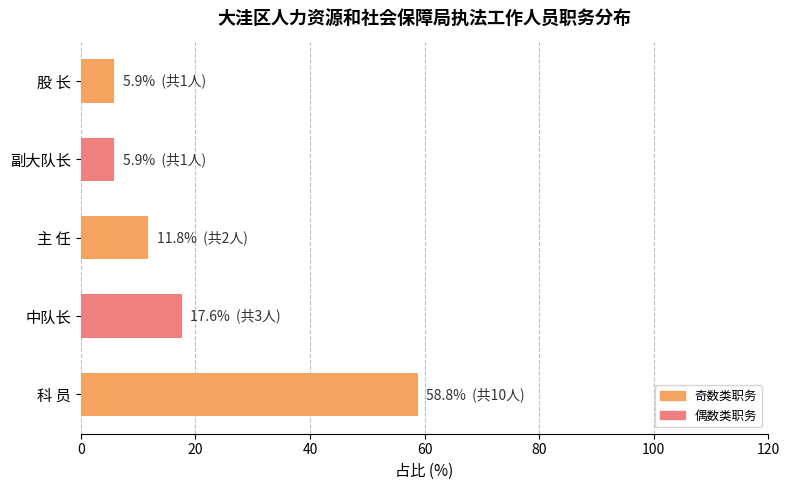

At which label is the value closest to 32?

中队长